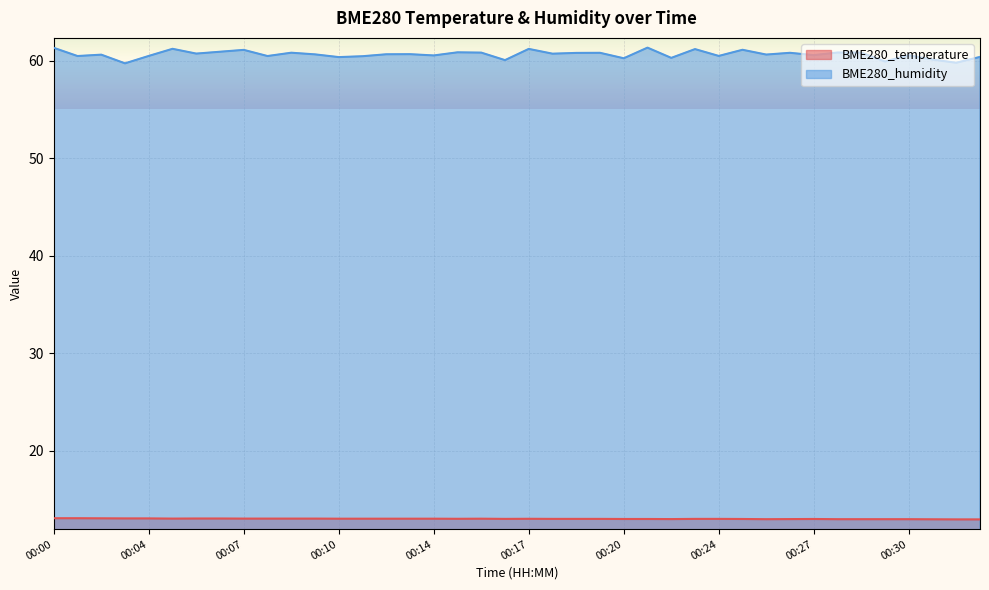

True or false: BME280_temperature has a value of 13.0 at 00:14.

True